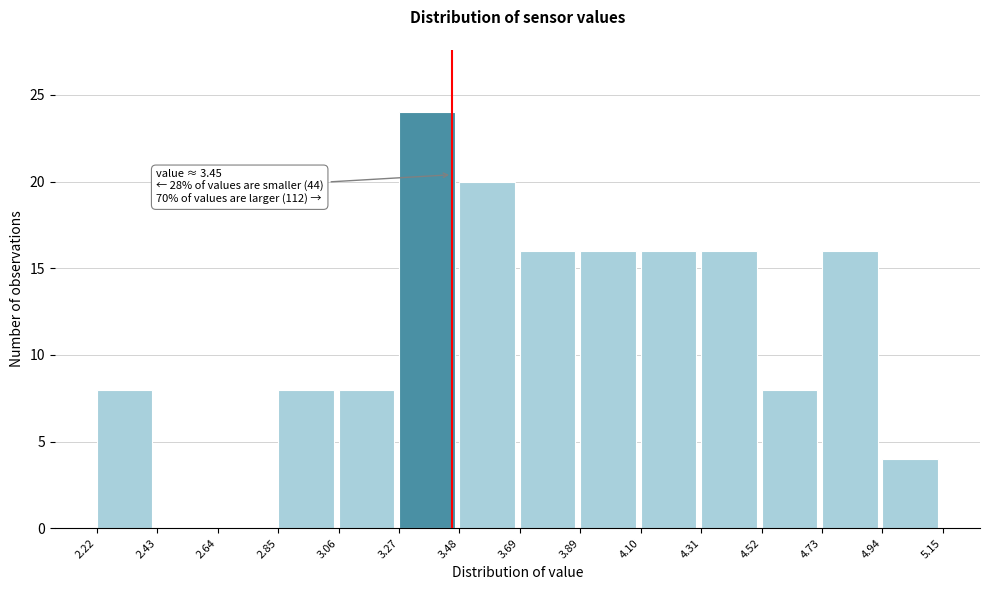

Over which range of the x-axis is the bar tallest?

3.27 to 3.48